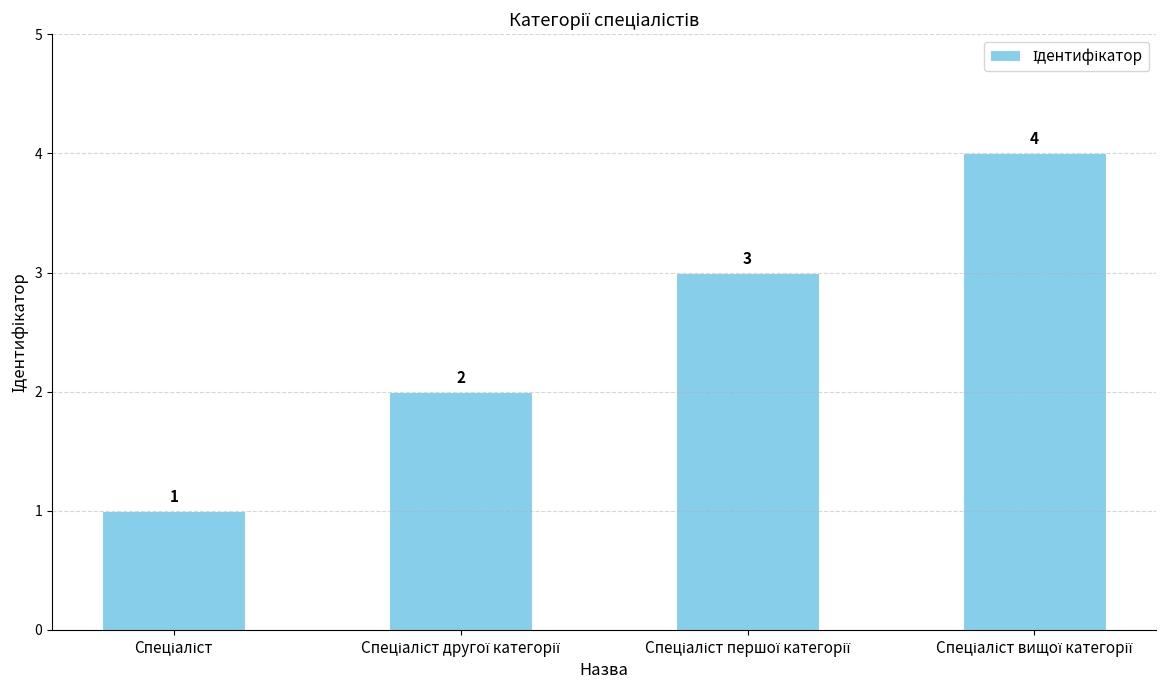

What is the difference between the second highest and second lowest values?

1